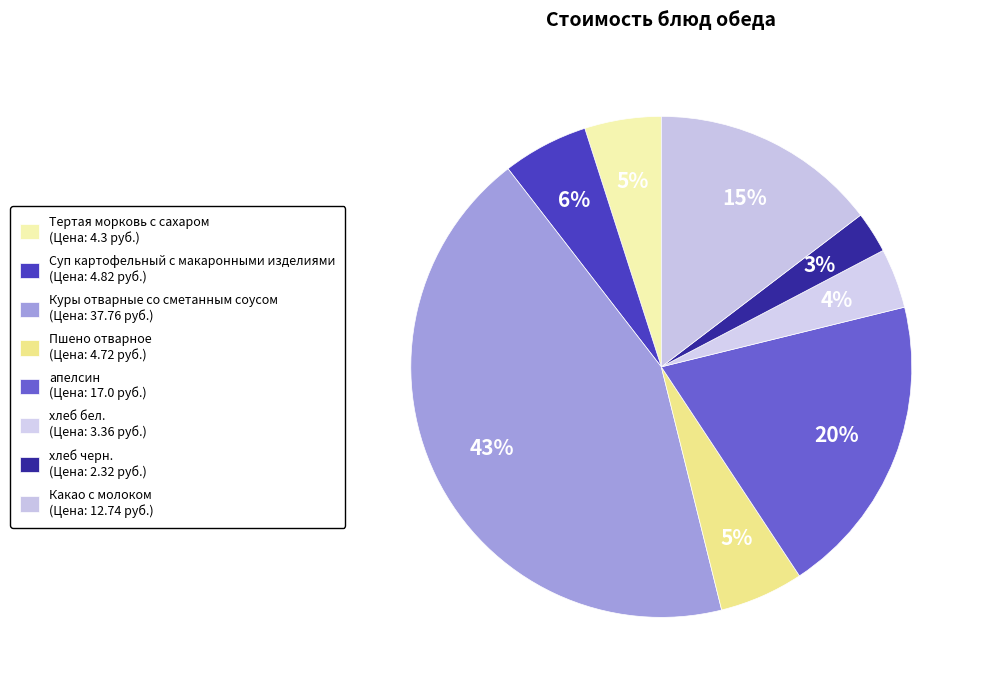

How many segments does this pie chart have?

8